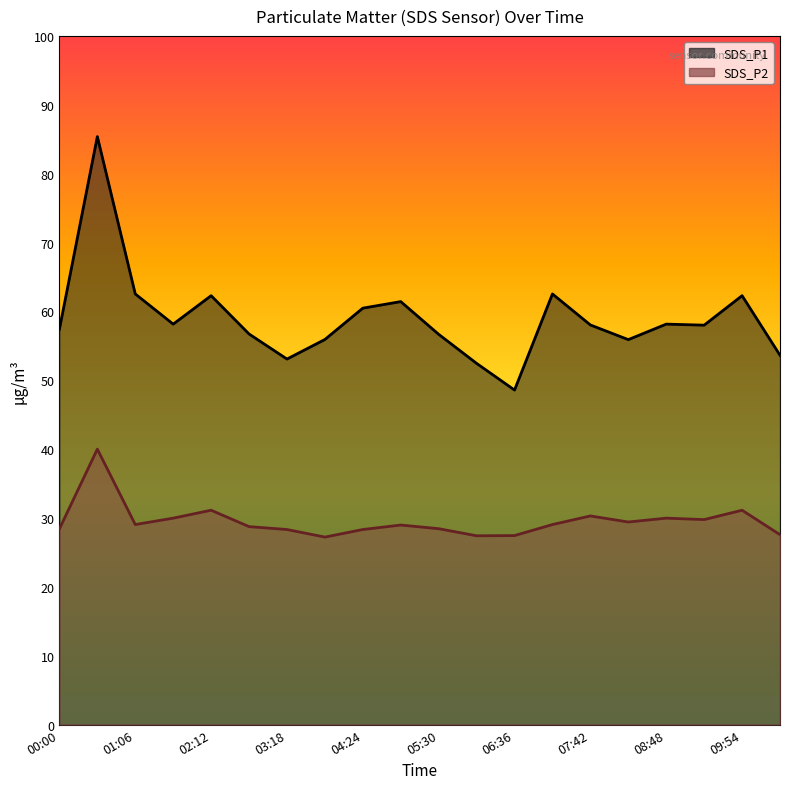

What is the maximum value for SDS_P2?

40.0